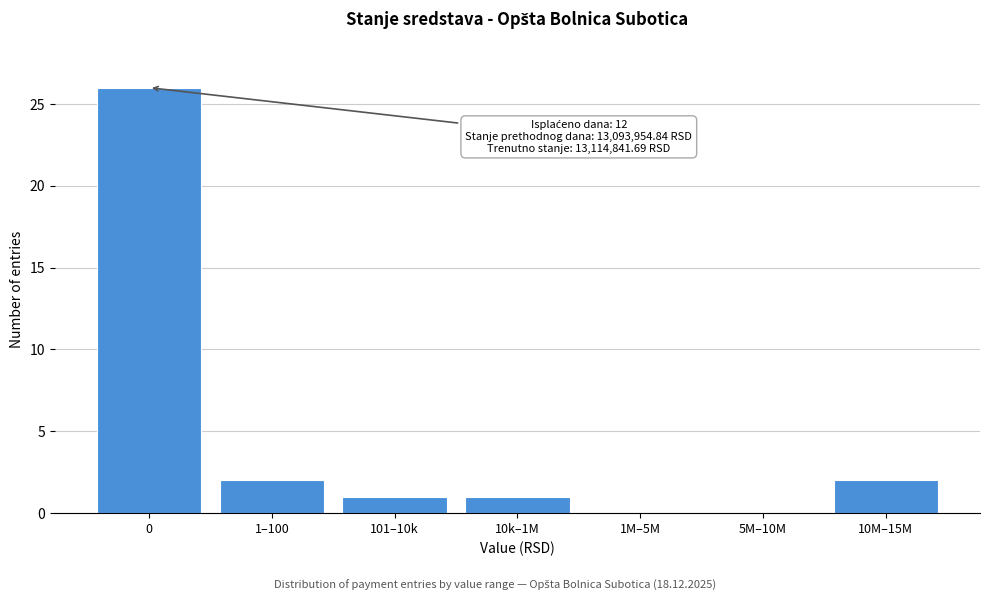

Reading left to right, what are all the values shown in this chart?

0=26	1–100=2	101–10k=1	10k–1M=1	1M–5M=0	5M–10M=0	10M–15M=2